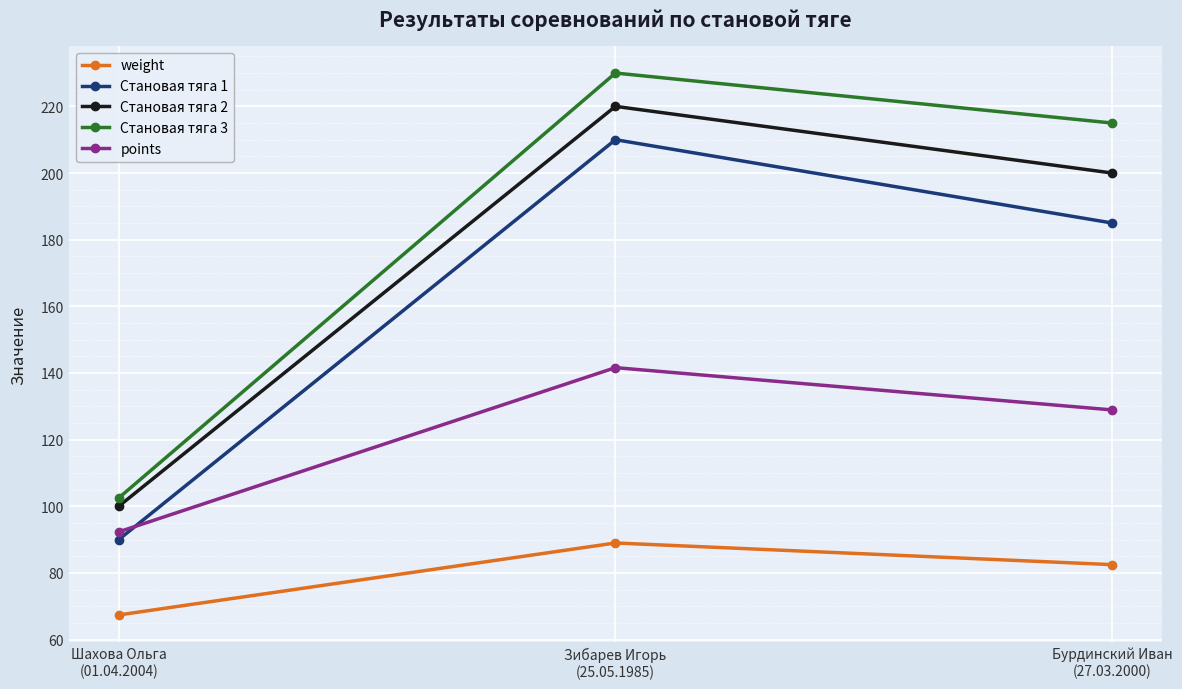

What is the total value across all series at Зибарев Игорь
(25.05.1985)?

890.6